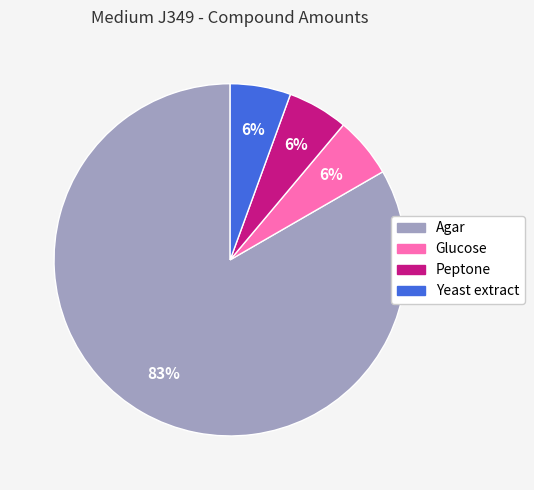

Is it true that Glucose is 12% of the pie?

False